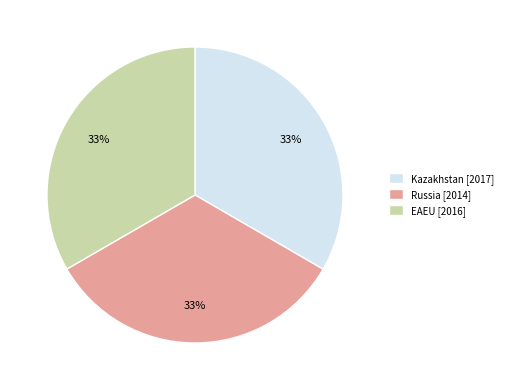

Count the number of slices in the pie.

3